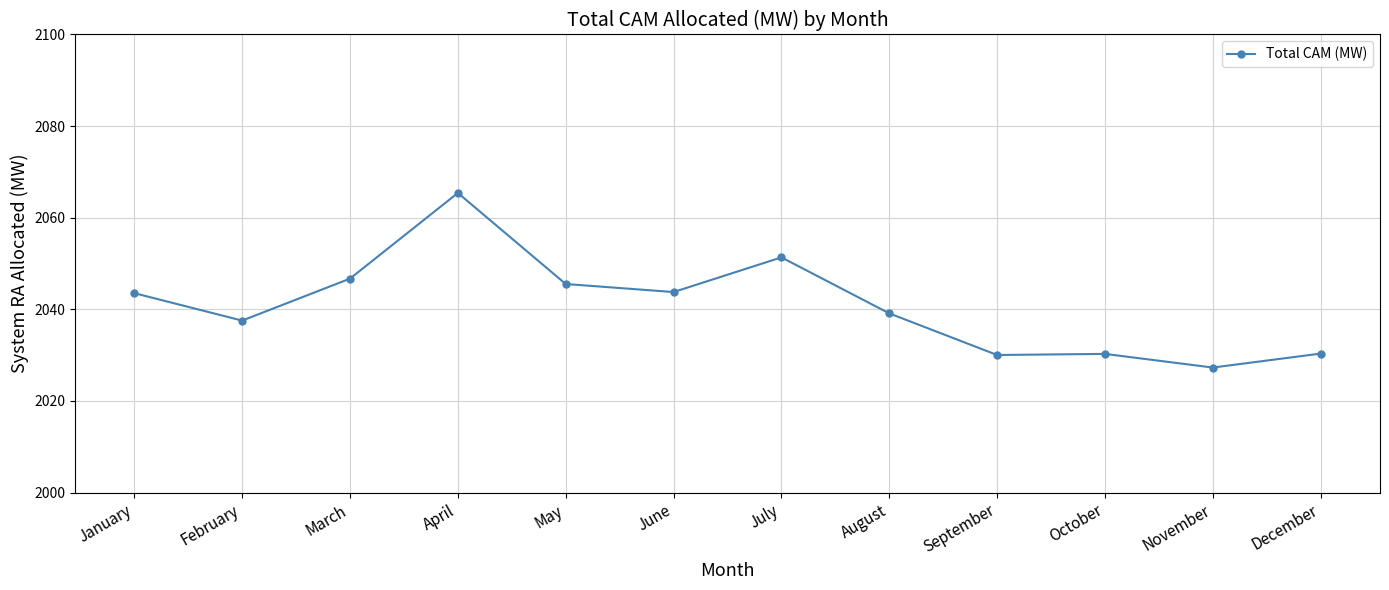

What is the sum of all values?

24491.0